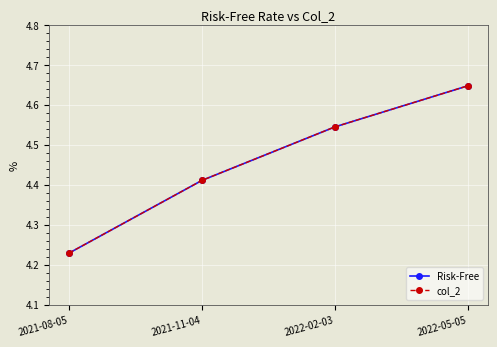

At which label does Risk-Free reach its minimum?

2021-08-05